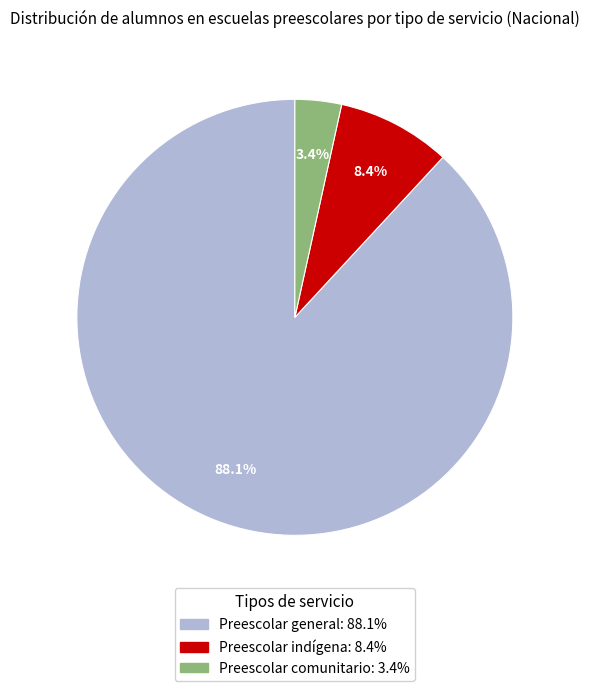

Is there a majority slice in this chart?

Yes